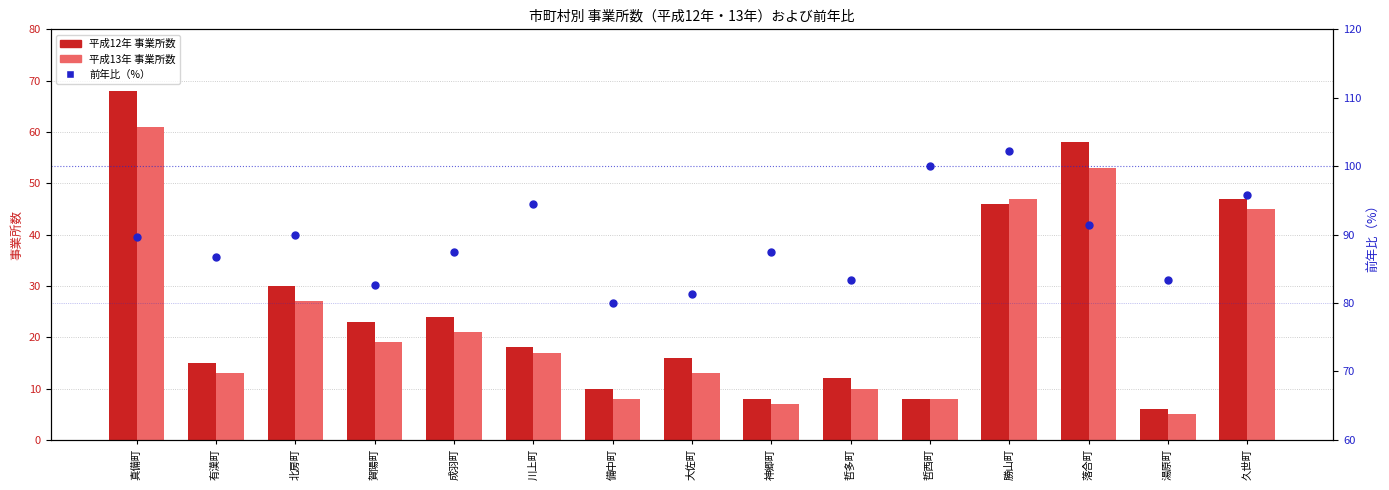

Which series has the largest Y range (max minus min)?

平成12年 事業所数